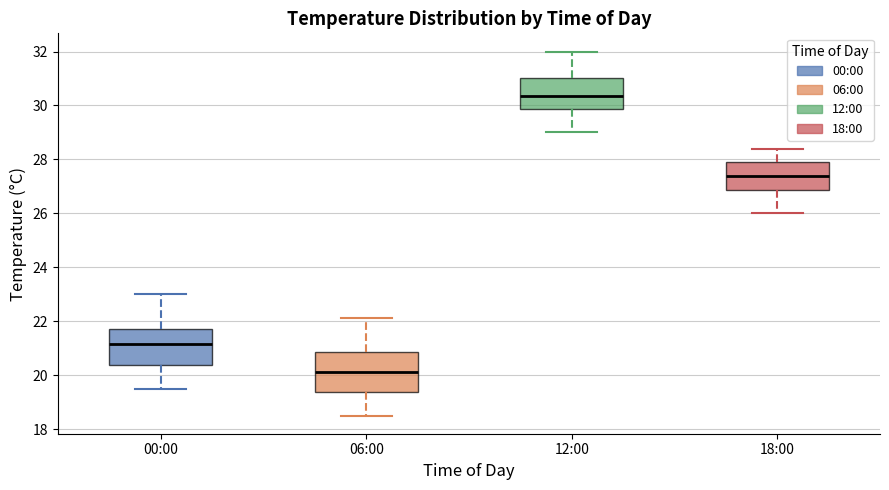

Which box's median line is the highest?

12:00